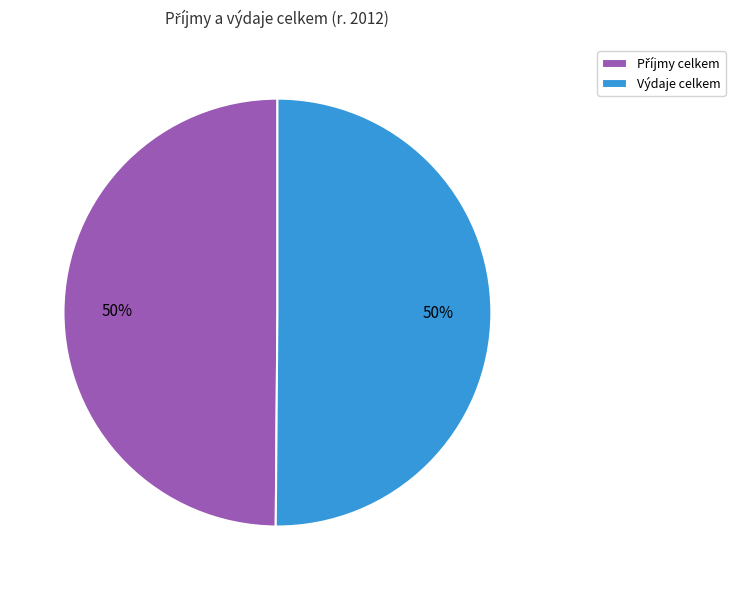

To the nearest percent, what percentage of the pie is Výdaje celkem?

50%